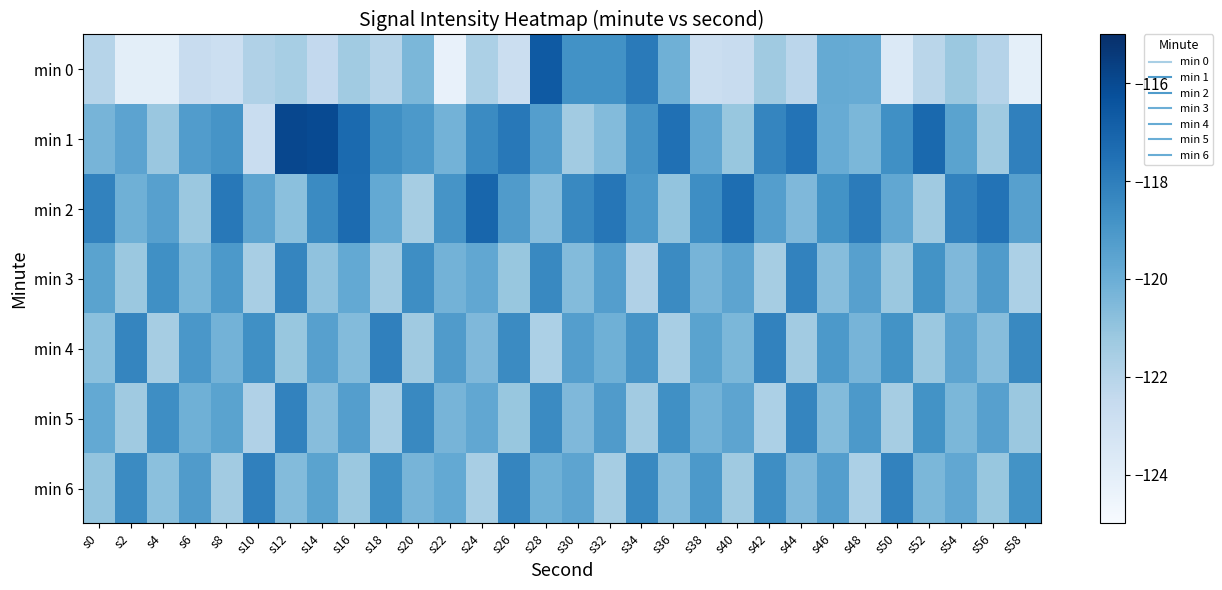

Reading left to right, what are all the values shown in this chart?

min 0: s0=-122.0	s2=-124.0	s4=-124.0	s6=-122.6	s8=-122.8	s10=-121.8	s12=-121.5	s14=-122.4	s16=-121.3	s18=-122.0	s20=-120.4	s22=-124.2	s24=-121.7	s26=-122.8	s28=-116.6	s30=-118.8	s32=-118.8	s34=-117.9	s36=-120.1	s38=-122.8	s40=-122.6	s42=-121.3	s44=-122.2	s46=-119.8	s48=-119.9	s50=-123.6	s52=-122.1	s54=-121.2	s56=-122.0	s58=-124.1
min 1: s0=-120.3	s2=-119.6	s4=-121.2	s6=-119.2	s8=-118.9	s10=-122.7	s12=-115.9	s14=-116.0	s16=-117.3	s18=-118.7	s20=-119.1	s22=-120.2	s24=-118.5	s26=-117.8	s28=-119.3	s30=-121.4	s32=-120.6	s34=-118.9	s36=-117.5	s38=-119.7	s40=-121.1	s42=-118.3	s44=-117.6	s46=-119.9	s48=-120.4	s50=-118.7	s52=-117.2	s54=-119.5	s56=-121.3	s58=-118.1
min 2: s0=-118.2	s2=-120.1	s4=-119.4	s6=-121.2	s8=-117.8	s10=-119.6	s12=-120.8	s14=-118.5	s16=-117.3	s18=-119.8	s20=-121.5	s22=-118.9	s24=-117.1	s26=-119.2	s28=-120.7	s30=-118.4	s32=-117.7	s34=-119.1	s36=-121.0	s38=-118.6	s40=-117.4	s42=-119.3	s44=-120.5	s46=-118.8	s48=-117.9	s50=-119.7	s52=-121.3	s54=-118.2	s56=-117.6	s58=-119.4
min 3: s0=-119.5	s2=-121.2	s4=-118.7	s6=-120.4	s8=-119.1	s10=-121.6	s12=-118.3	s14=-120.9	s16=-119.8	s18=-121.4	s20=-118.6	s22=-120.2	s24=-119.7	s26=-121.1	s28=-118.4	s30=-120.6	s32=-119.3	s34=-121.8	s36=-118.5	s38=-120.3	s40=-119.6	s42=-121.5	s44=-118.2	s46=-120.7	s48=-119.4	s50=-121.2	s52=-118.8	s54=-120.5	s56=-119.2	s58=-121.7
min 4: s0=-120.8	s2=-118.3	s4=-121.5	s6=-119.0	s8=-120.2	s10=-118.7	s12=-121.1	s14=-119.4	s16=-120.6	s18=-118.1	s20=-121.3	s22=-119.2	s24=-120.5	s26=-118.5	s28=-121.7	s30=-119.3	s32=-120.1	s34=-118.9	s36=-121.6	s38=-119.5	s40=-120.4	s42=-118.2	s44=-121.4	s46=-119.1	s48=-120.3	s50=-118.8	s52=-121.2	s54=-119.6	s56=-120.7	s58=-118.4
min 5: s0=-119.8	s2=-121.3	s4=-118.6	s6=-120.1	s8=-119.5	s10=-121.8	s12=-118.2	s14=-120.7	s16=-119.3	s18=-121.6	s20=-118.4	s22=-120.3	s24=-119.7	s26=-121.1	s28=-118.5	s30=-120.5	s32=-119.2	s34=-121.4	s36=-118.7	s38=-120.2	s40=-119.6	s42=-121.7	s44=-118.3	s46=-120.6	s48=-119.1	s50=-121.5	s52=-118.8	s54=-120.4	s56=-119.4	s58=-121.2
min 6: s0=-121.0	s2=-118.5	s4=-120.8	s6=-119.2	s8=-121.4	s10=-118.1	s12=-120.6	s14=-119.5	s16=-121.2	s18=-118.7	s20=-120.3	s22=-119.8	s24=-121.6	s26=-118.3	s28=-120.1	s30=-119.6	s32=-121.5	s34=-118.4	s36=-120.7	s38=-119.1	s40=-121.3	s42=-118.6	s44=-120.5	s46=-119.3	s48=-121.7	s50=-118.2	s52=-120.4	s54=-119.7	s56=-121.1	s58=-118.8